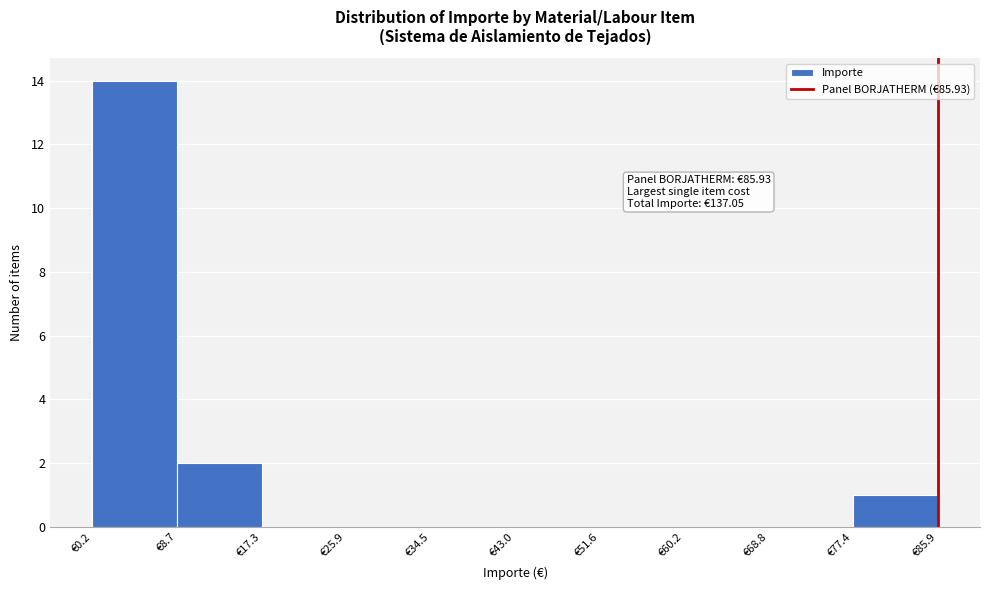

Which range on the x-axis has the tallest bar?

0 to 9